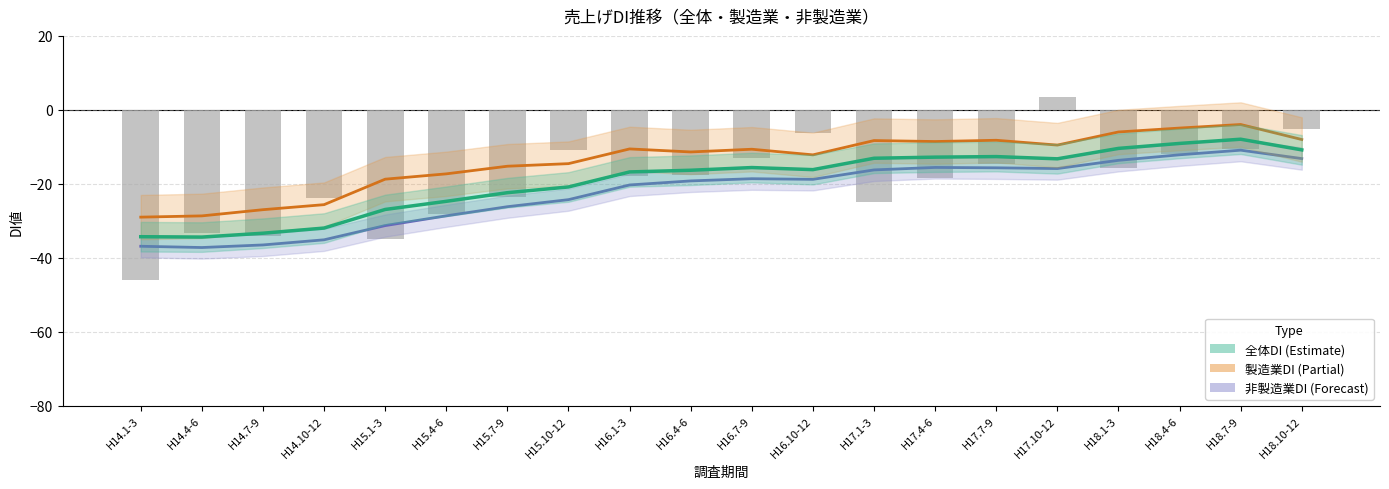

What is the difference between the highest and lowest values at H17.1-3?

16.7